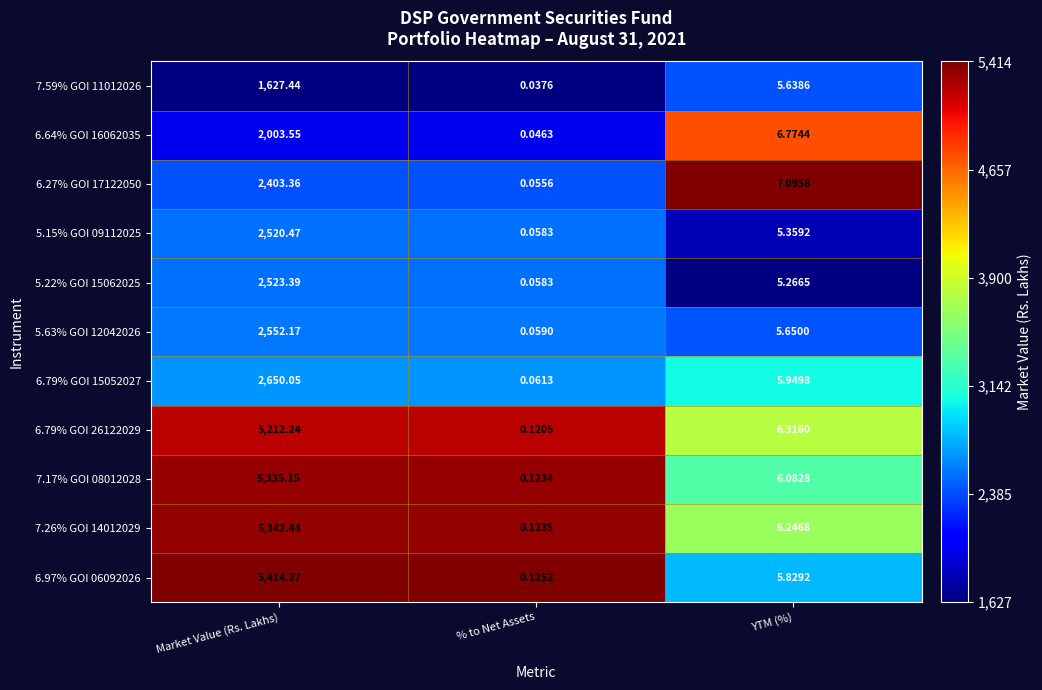

At which label does 5.22% GOI 15062025 first exceed 5?

Market Value (Rs. Lakhs)